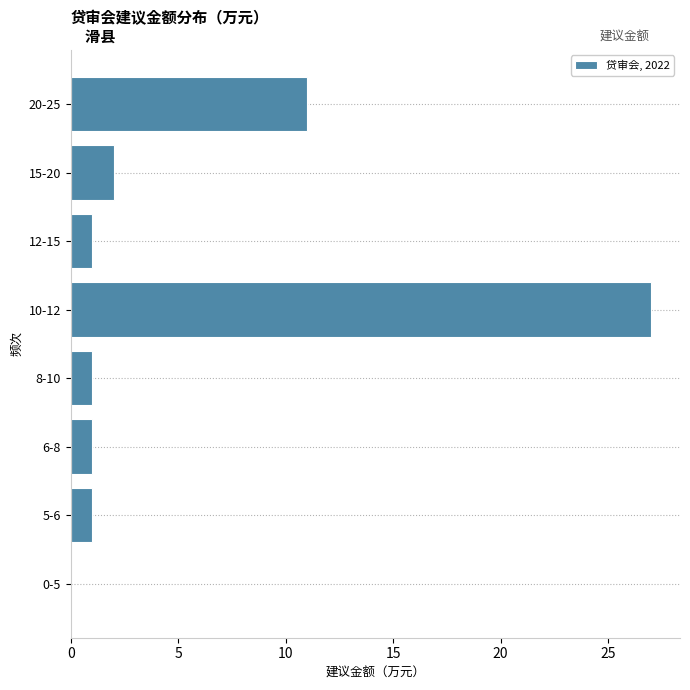

Reading bottom to top, what are all the values shown in this chart?

0-5=0	5-6=1	6-8=1	8-10=1	10-12=27	12-15=1	15-20=2	20-25=11